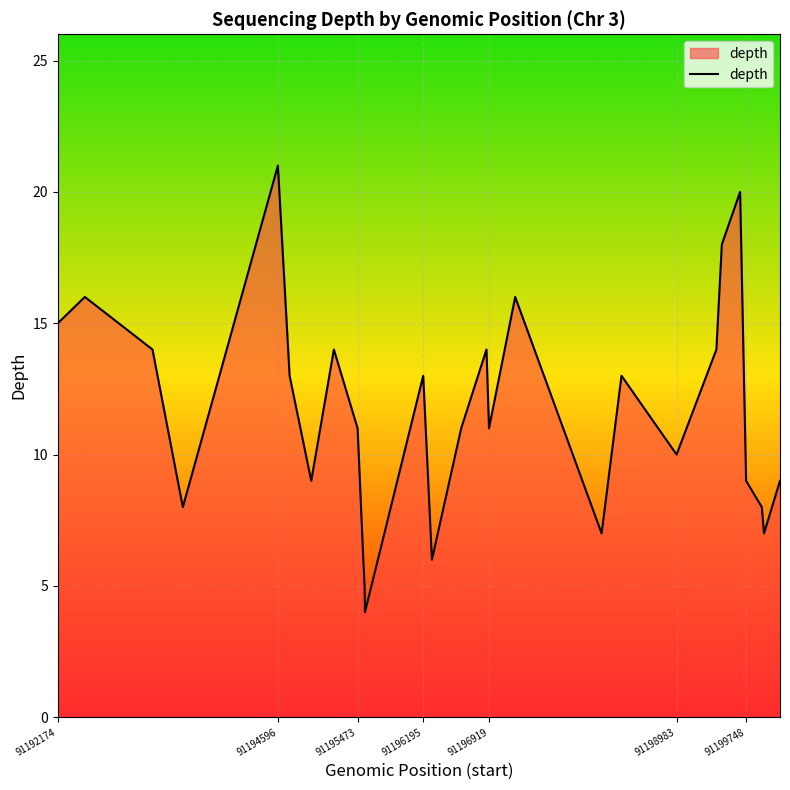

What is the minimum value shown in the chart?

4